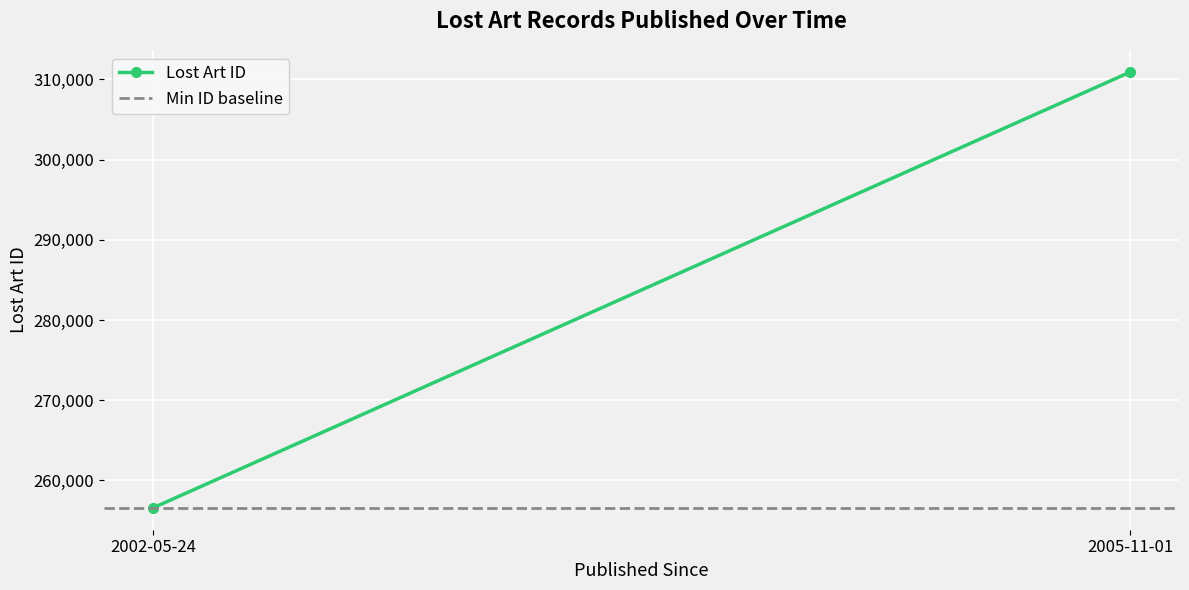

Which series changed the most between 2002-05-24 and 2005-11-01?

Lost Art ID